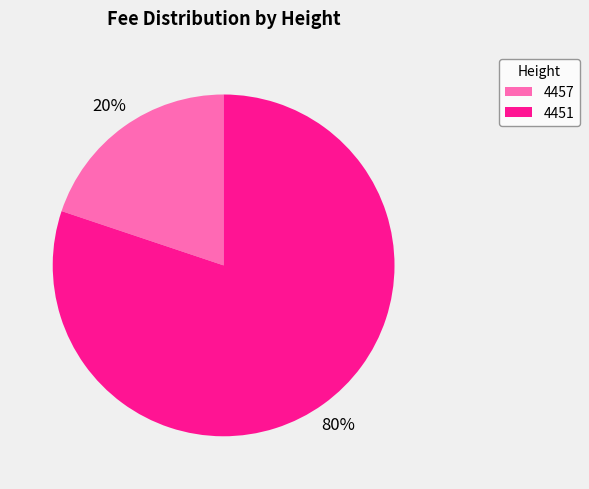

Which category accounts for the majority?

4451